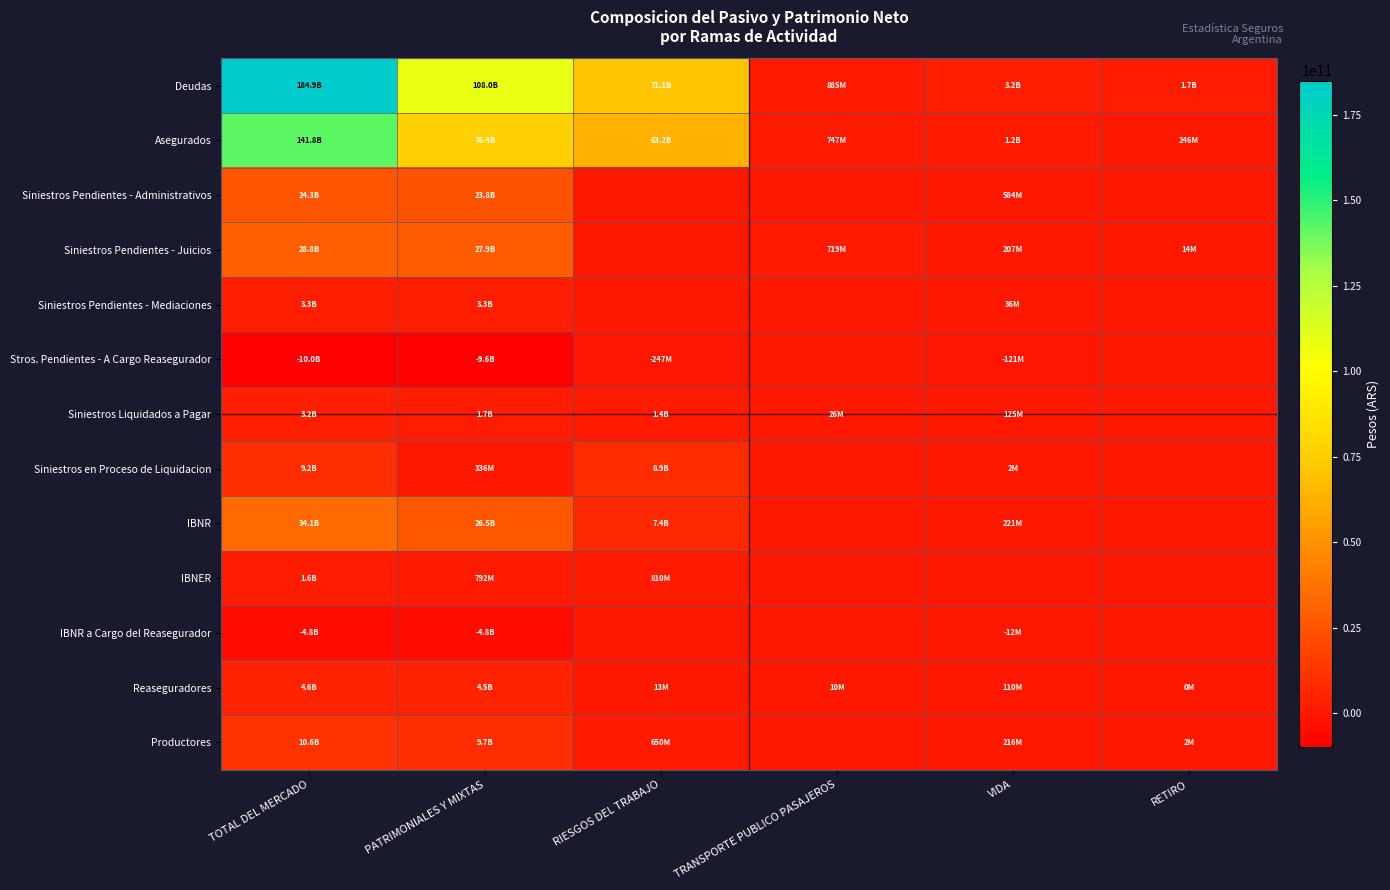

Reading left to right, list all the values displayed in this chart.

Deudas: TOTAL DEL MERCADO=184942946892	PATRIMONIALES Y MIXTAS=108025445656	RIESGOS DEL TRABAJO=71133403126	TRANSPORTE PUBLICO PASAJEROS=885385231	VIDA=3201825584	RETIRO=1696887295
Asegurados: TOTAL DEL MERCADO=141846840960	PATRIMONIALES Y MIXTAS=76408731468	RIESGOS DEL TRABAJO=63249711208	TRANSPORTE PUBLICO PASAJEROS=746698364	VIDA=1196194955	RETIRO=245504965
Siniestros Pendientes - Administrativos: TOTAL DEL MERCADO=24342394217	PATRIMONIALES Y MIXTAS=23758699875	RIESGOS DEL TRABAJO=0	TRANSPORTE PUBLICO PASAJEROS=0	VIDA=583694342	RETIRO=0
Siniestros Pendientes - Juicios: TOTAL DEL MERCADO=28827843785	PATRIMONIALES Y MIXTAS=27888201857	RIESGOS DEL TRABAJO=0	TRANSPORTE PUBLICO PASAJEROS=718797750	VIDA=207161650	RETIRO=13682528
Siniestros Pendientes - Mediaciones: TOTAL DEL MERCADO=3315737768	PATRIMONIALES Y MIXTAS=3279850654	RIESGOS DEL TRABAJO=0	TRANSPORTE PUBLICO PASAJEROS=0	VIDA=35887114	RETIRO=0
Stros. Pendientes - A Cargo Reasegurador: TOTAL DEL MERCADO=-10016694784	PATRIMONIALES Y MIXTAS=-9648706359	RIESGOS DEL TRABAJO=-247314653	TRANSPORTE PUBLICO PASAJEROS=0	VIDA=-120673772	RETIRO=0
Siniestros Liquidados a Pagar: TOTAL DEL MERCADO=3196200173	PATRIMONIALES Y MIXTAS=1654528815	RIESGOS DEL TRABAJO=1391264419	TRANSPORTE PUBLICO PASAJEROS=25829945	VIDA=124576994	RETIRO=0
Siniestros en Proceso de Liquidacion: TOTAL DEL MERCADO=9225019435	PATRIMONIALES Y MIXTAS=336071812	RIESGOS DEL TRABAJO=8887289727	TRANSPORTE PUBLICO PASAJEROS=0	VIDA=1657896	RETIRO=0
IBNR: TOTAL DEL MERCADO=34140972299	PATRIMONIALES Y MIXTAS=26488613753	RIESGOS DEL TRABAJO=7431630687	TRANSPORTE PUBLICO PASAJEROS=0	VIDA=220727859	RETIRO=0
IBNER: TOTAL DEL MERCADO=1602096668	PATRIMONIALES Y MIXTAS=792108492	RIESGOS DEL TRABAJO=809988176	TRANSPORTE PUBLICO PASAJEROS=0	VIDA=0	RETIRO=0
IBNR a Cargo del Reasegurador: TOTAL DEL MERCADO=-4822972111	PATRIMONIALES Y MIXTAS=-4811318059	RIESGOS DEL TRABAJO=0	TRANSPORTE PUBLICO PASAJEROS=0	VIDA=-11654052	RETIRO=0
Reaseguradores: TOTAL DEL MERCADO=4640313879	PATRIMONIALES Y MIXTAS=4507284928	RIESGOS DEL TRABAJO=12819969	TRANSPORTE PUBLICO PASAJEROS=9889280	VIDA=110315350	RETIRO=4352
Productores: TOTAL DEL MERCADO=10607122707	PATRIMONIALES Y MIXTAS=9739285190	RIESGOS DEL TRABAJO=649731136	TRANSPORTE PUBLICO PASAJEROS=0	VIDA=216035695	RETIRO=2070686